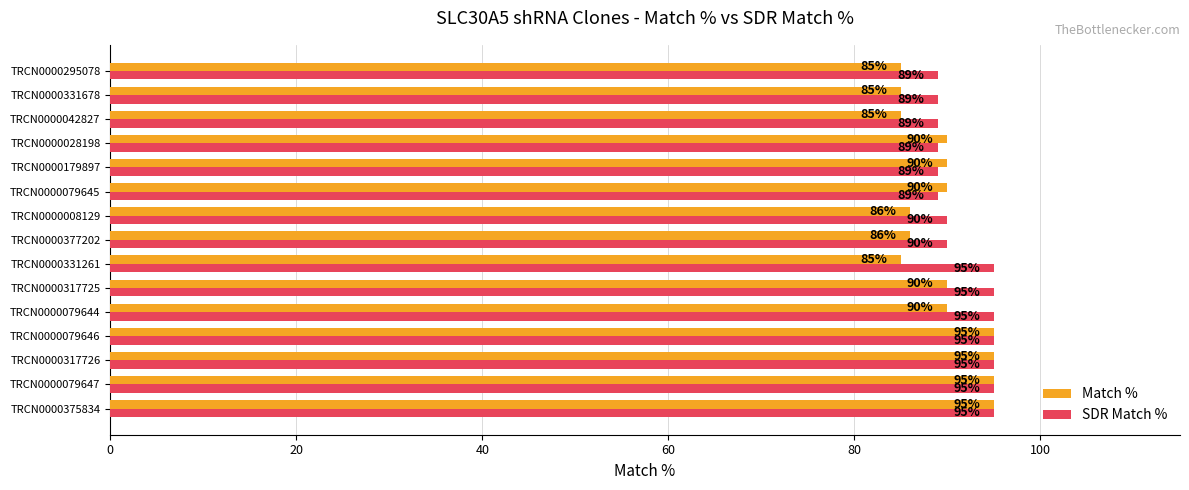

List the series in order of their overall mean, highest first.

SDR Match %, Match %